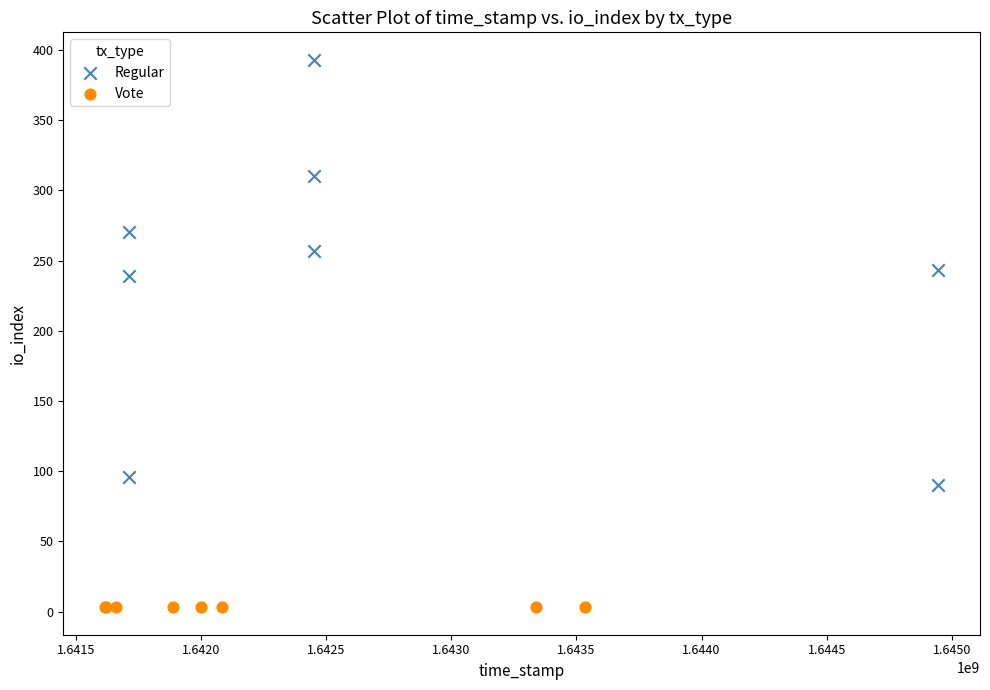

Which series reaches the minimum Y coordinate?

Vote